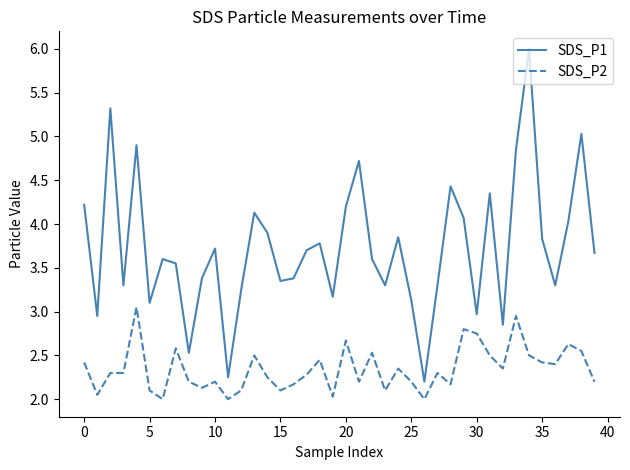

What is the greatest value displayed?

6.0